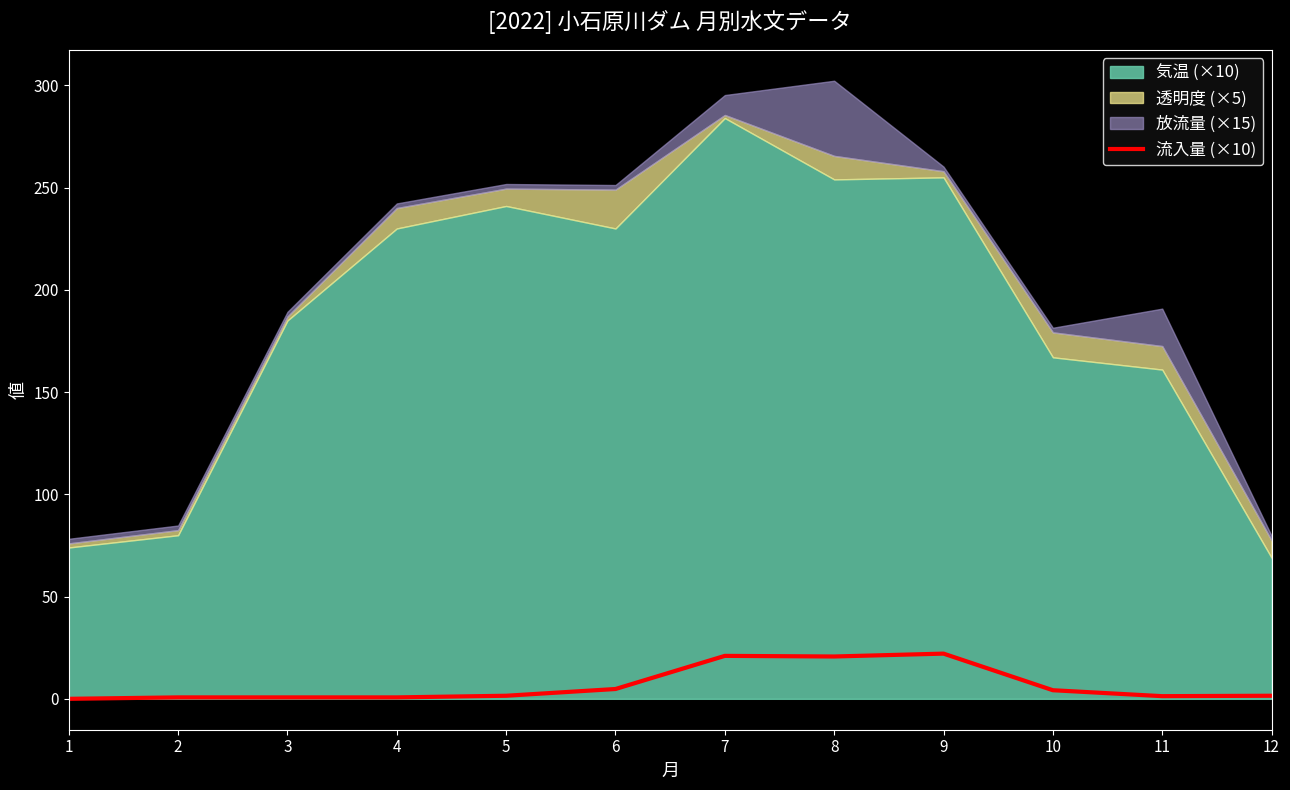

Does the chart have visible grid lines?

No